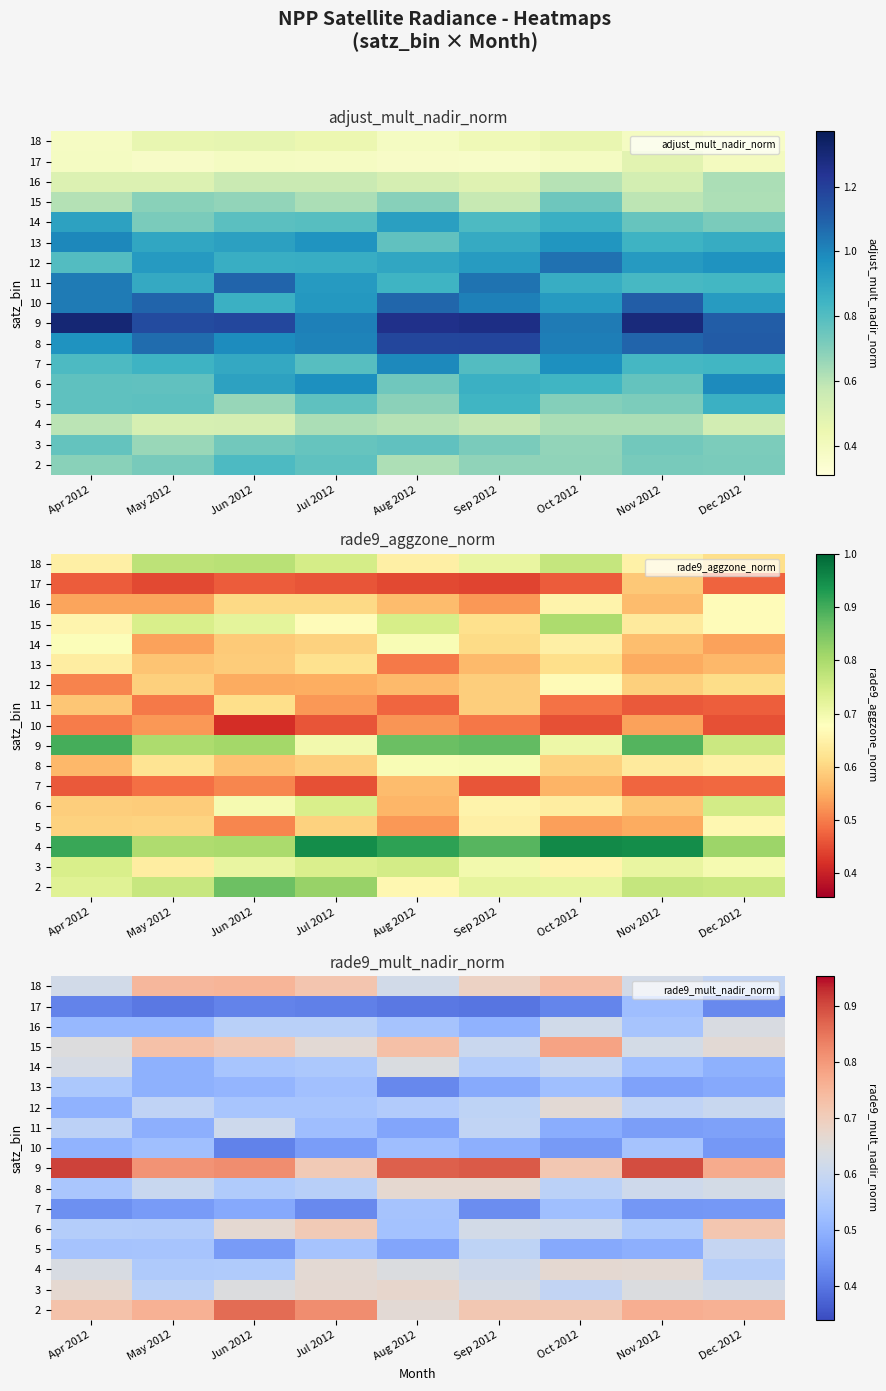

Is it true that 4 equals 0.6 at Dec 2012?

True